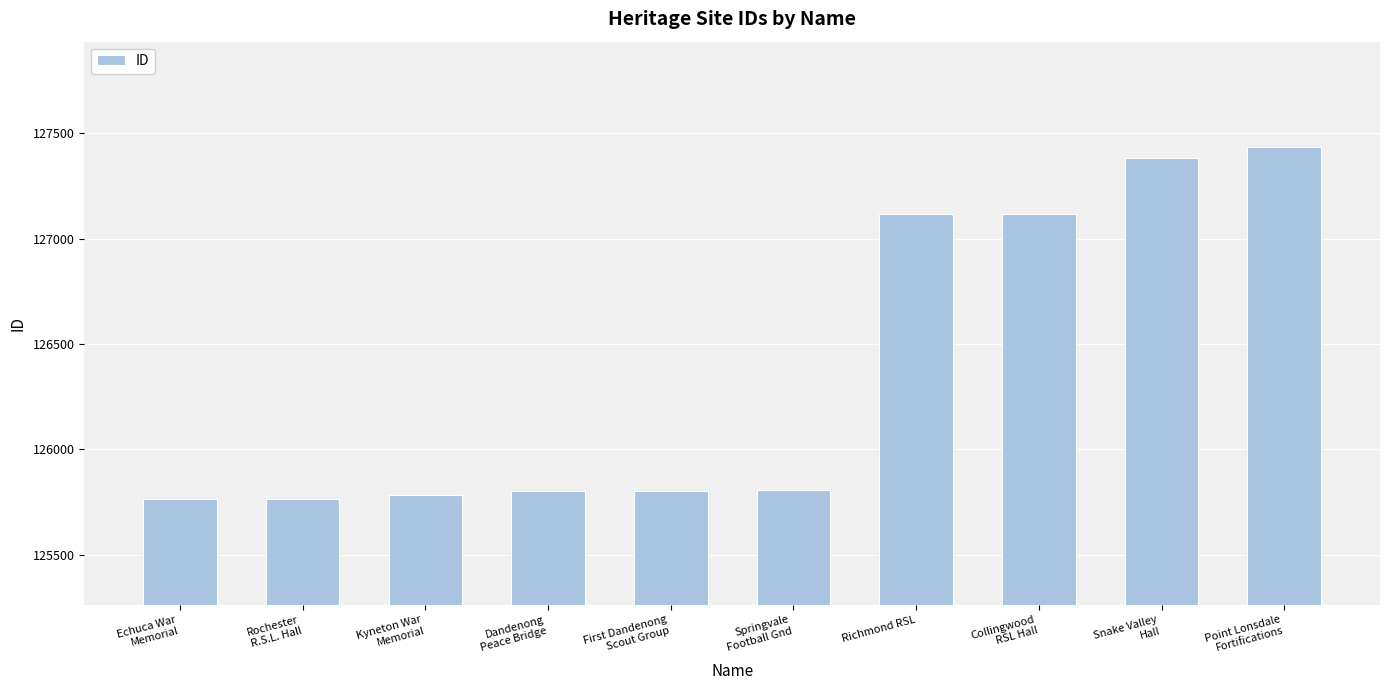

What is the maximum value shown in the chart?

127434